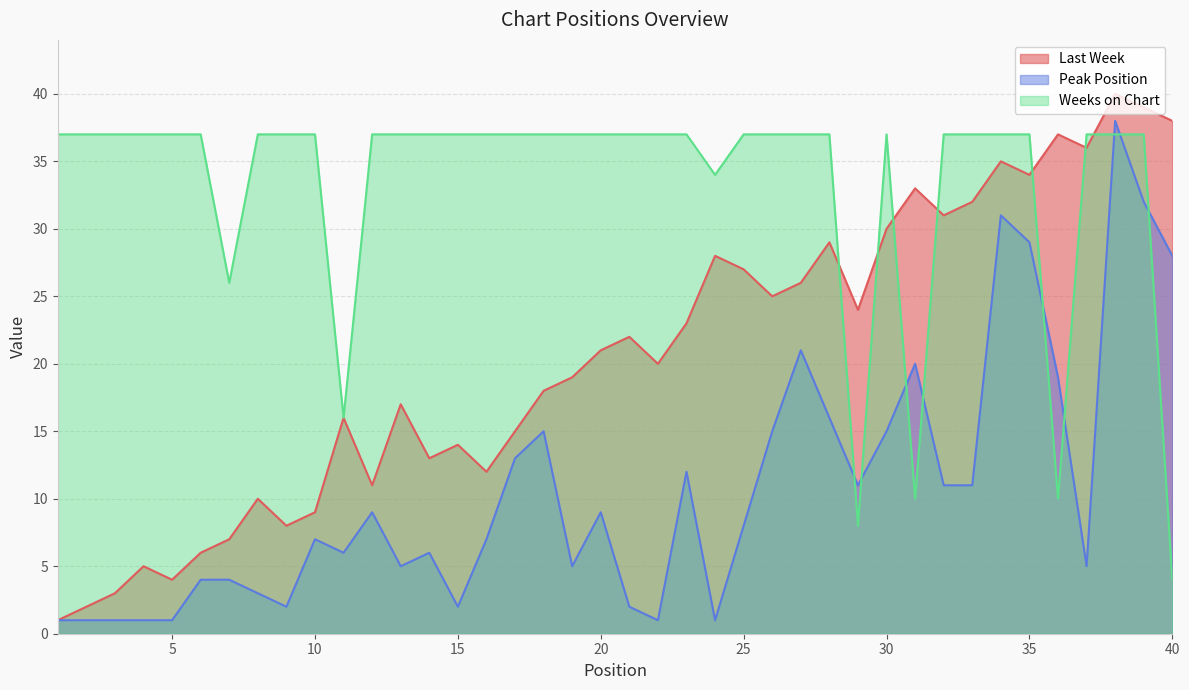

What is the maximum value shown in the chart?

40